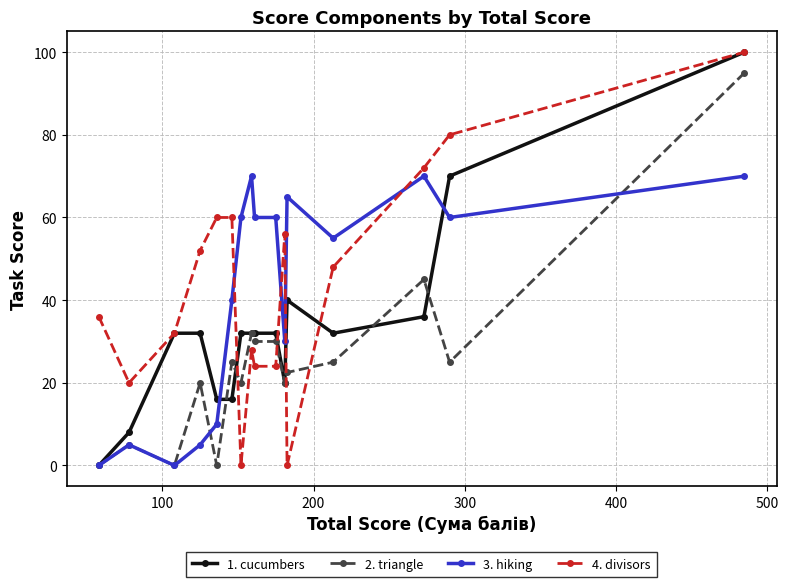

What is the difference between the second highest and minimum values in the 1. cucumbers series?

70.0